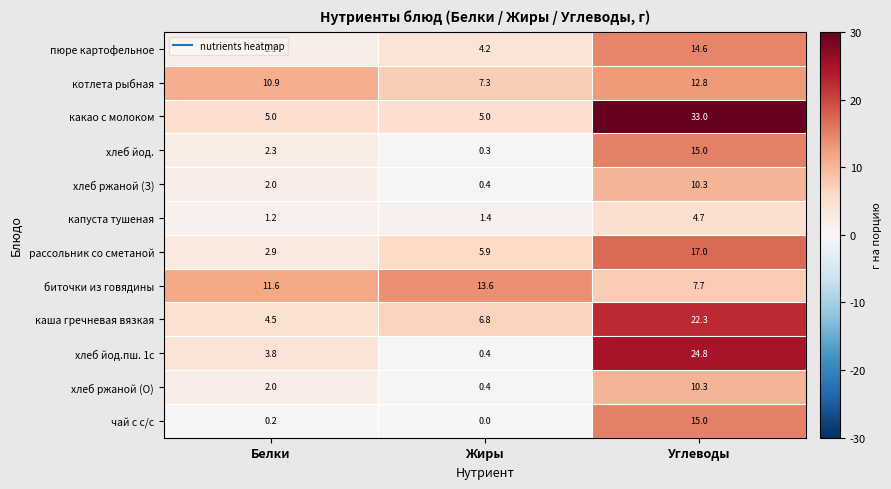

What is the sum of the хлеб йод.пш. 1с values at Углеводы and Жиры?

25.2